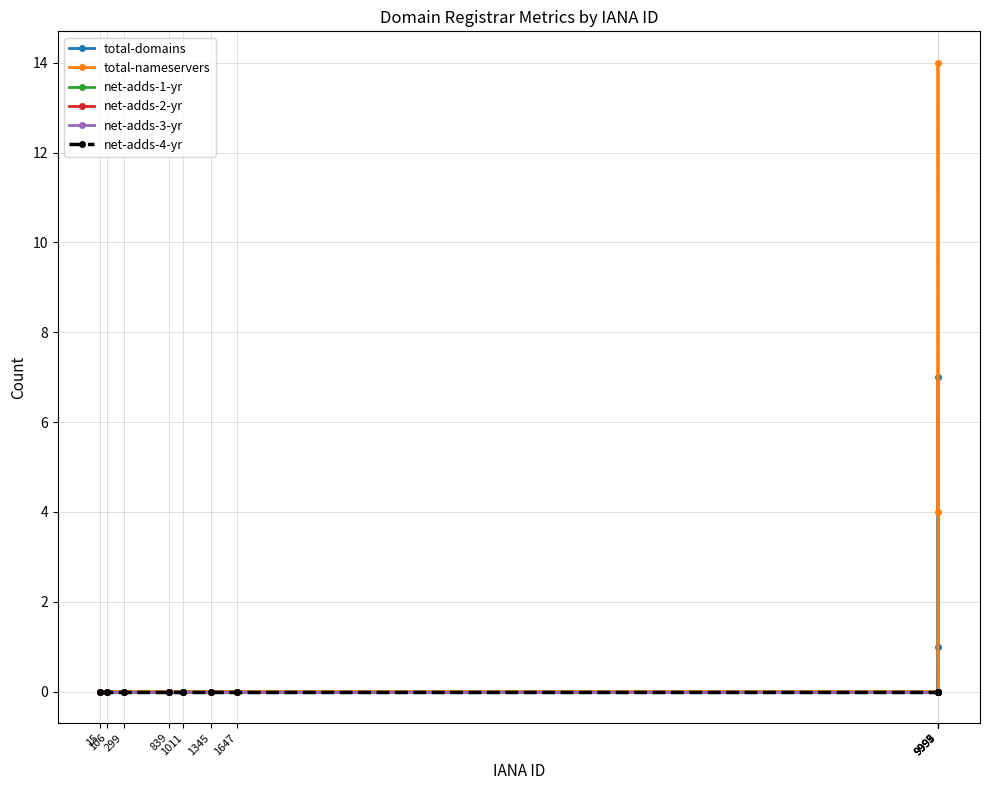

Is it true that net-adds-3-yr equals 0 at 1345?

True